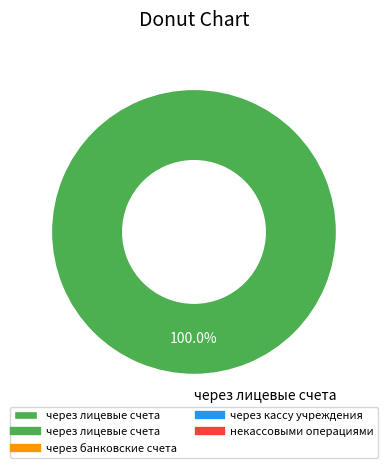

What percentage is the через лицевые счета slice, to the nearest percent?

100%